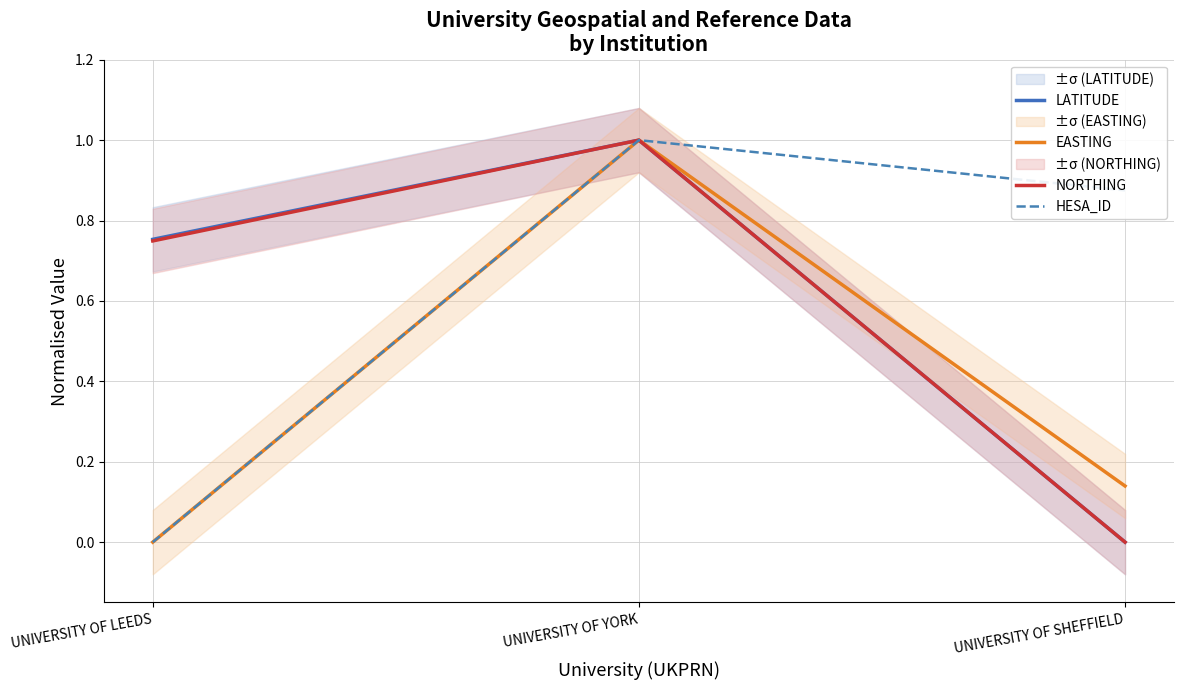

Is it true that HESA_ID equals 0.3 at UNIVERSITY OF LEEDS?

False